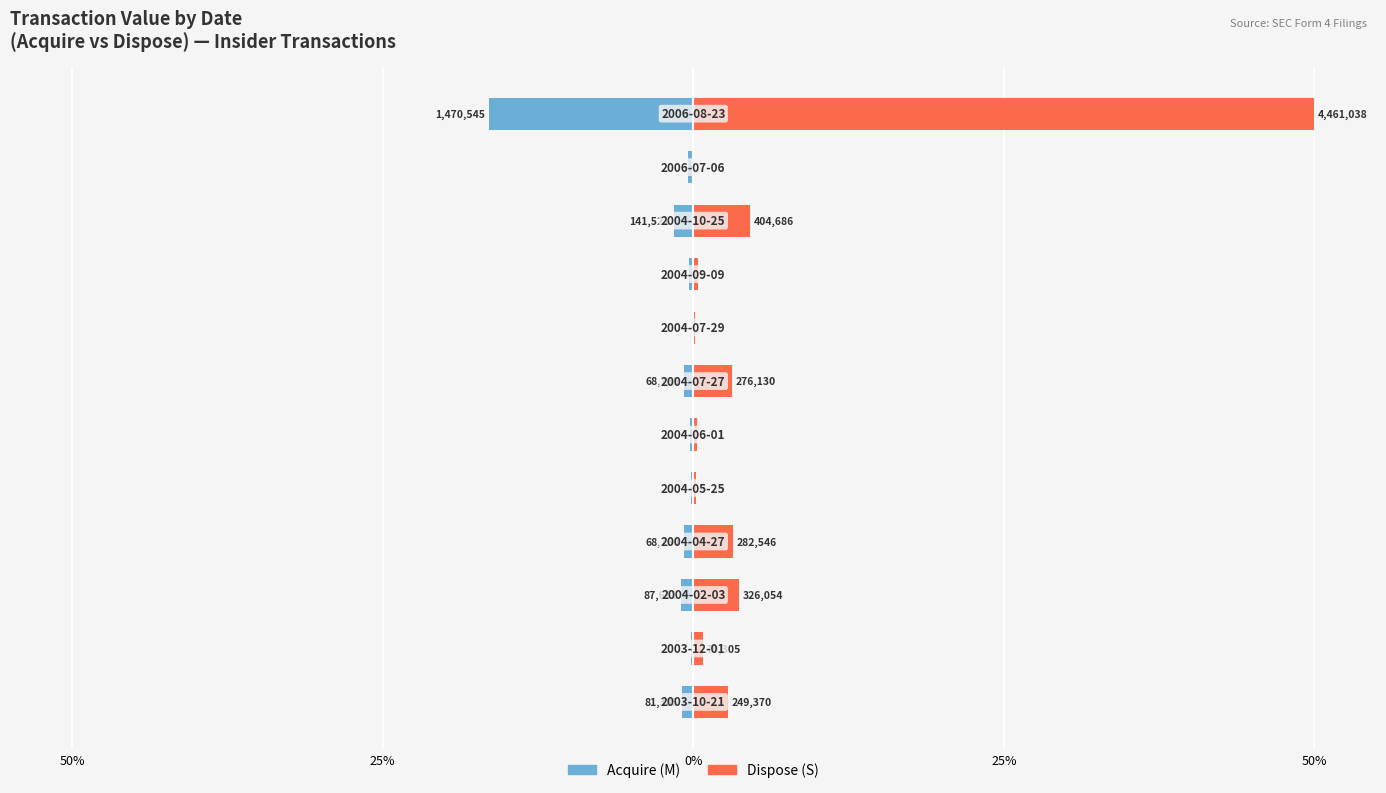

What is the difference between the maximum and minimum values in the Dispose (S) series?

50.0